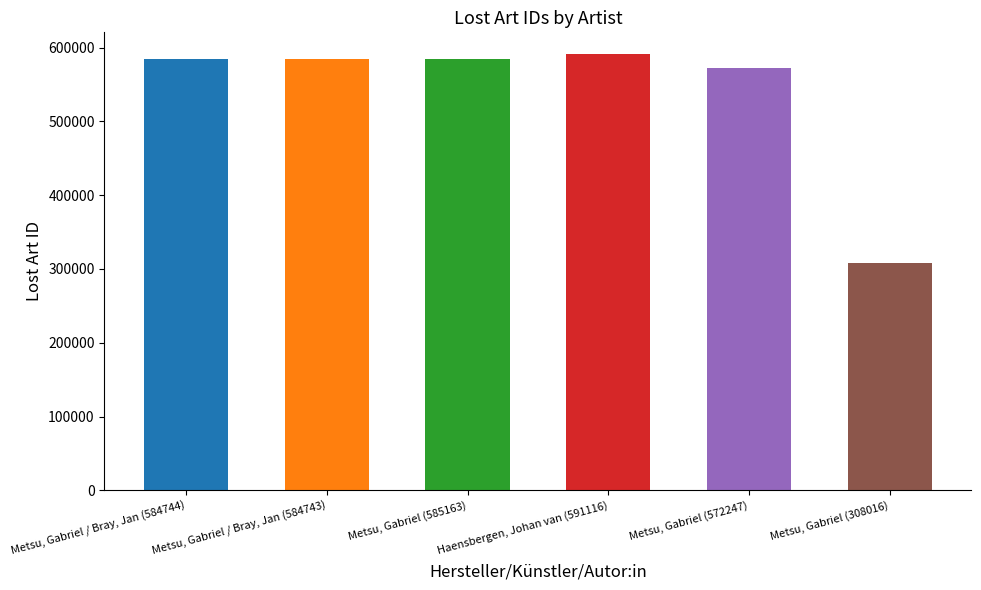

Count the number of categories in the chart.

6